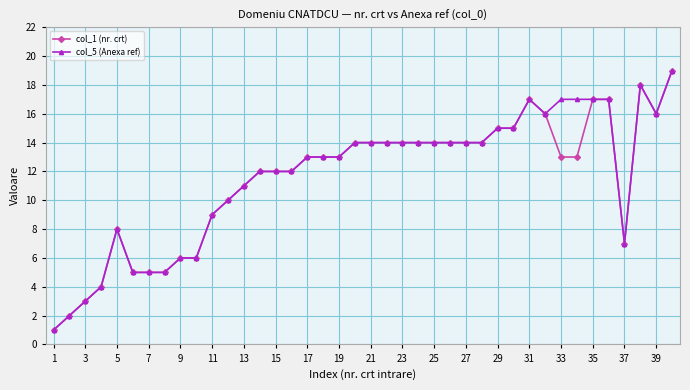

True or false: col_5 (Anexa ref) has more than 2 interior local peaks.

True